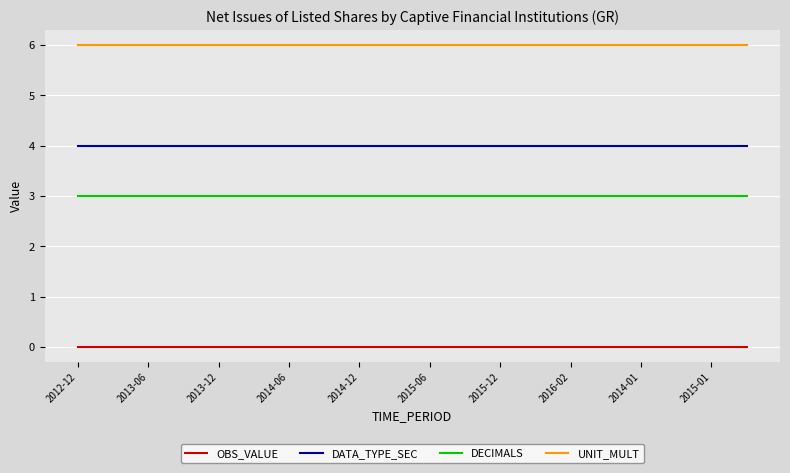

List the series in order of their peak value, lowest first.

OBS_VALUE, DECIMALS, DATA_TYPE_SEC, UNIT_MULT